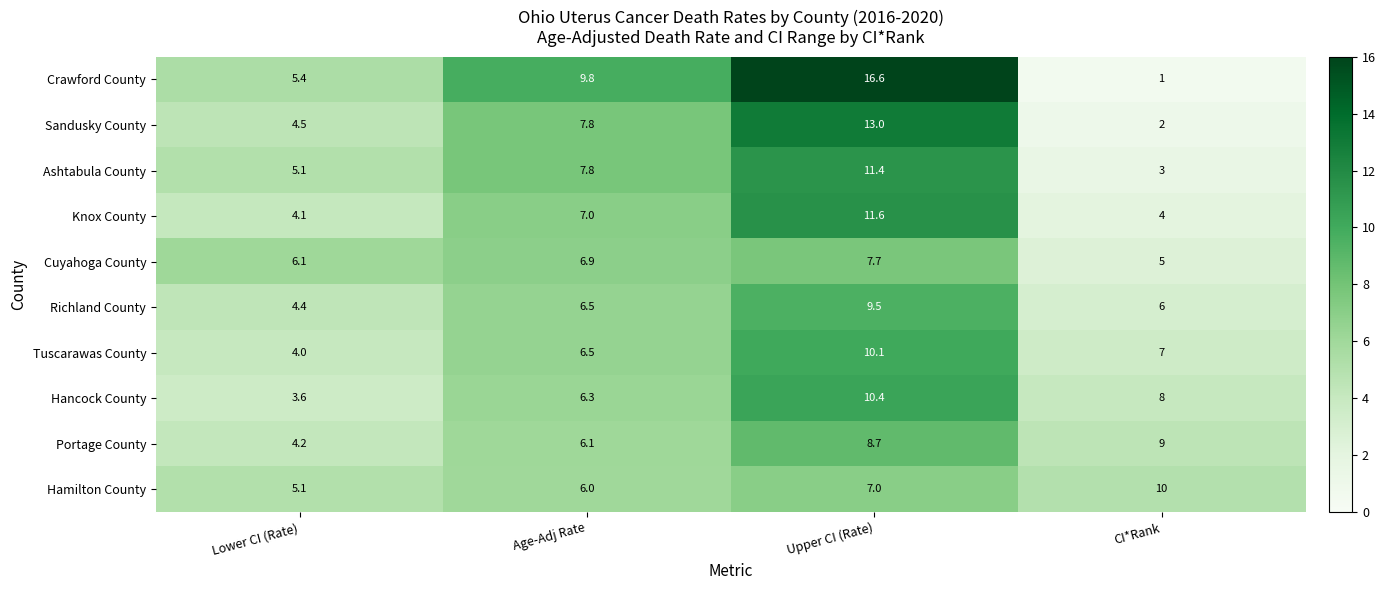

True or false: Knox County has a value of 7.0 at Age-Adj Rate.

True